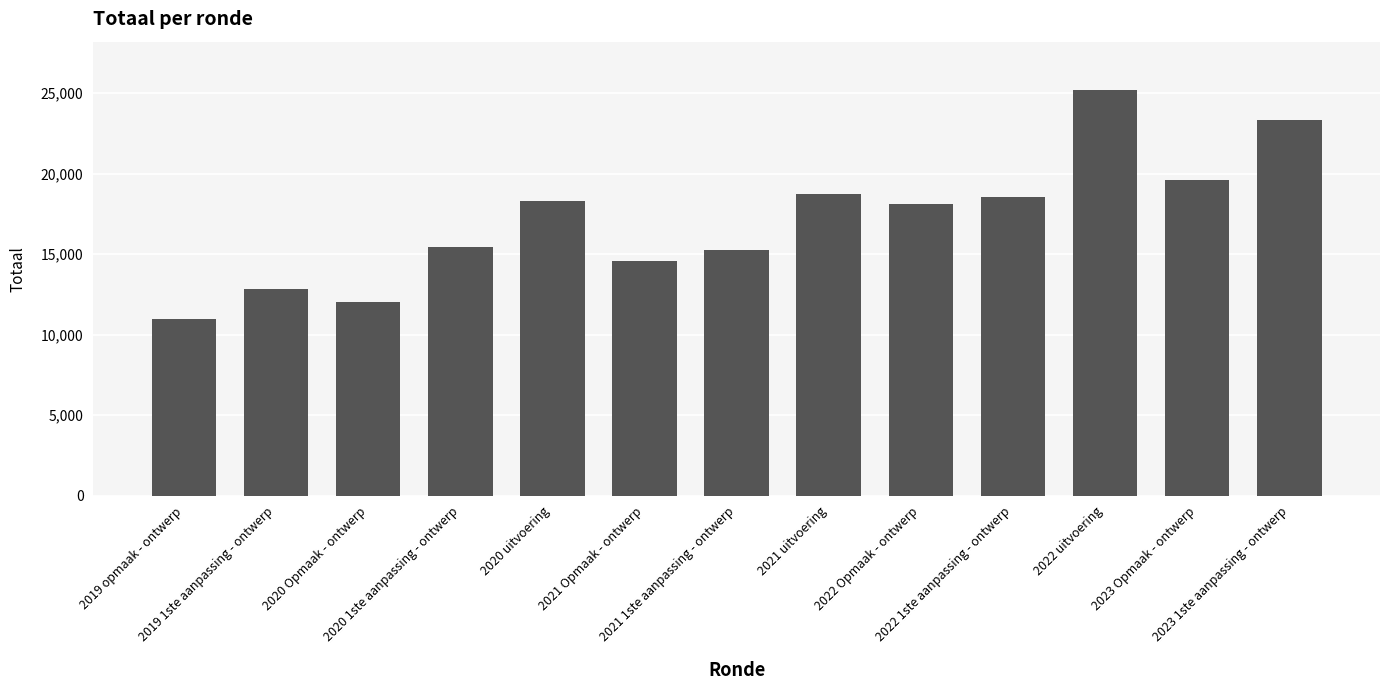

The chart shows a value of 4909 at 2021 1ste aanpassing - ontwerp. True or false?

False